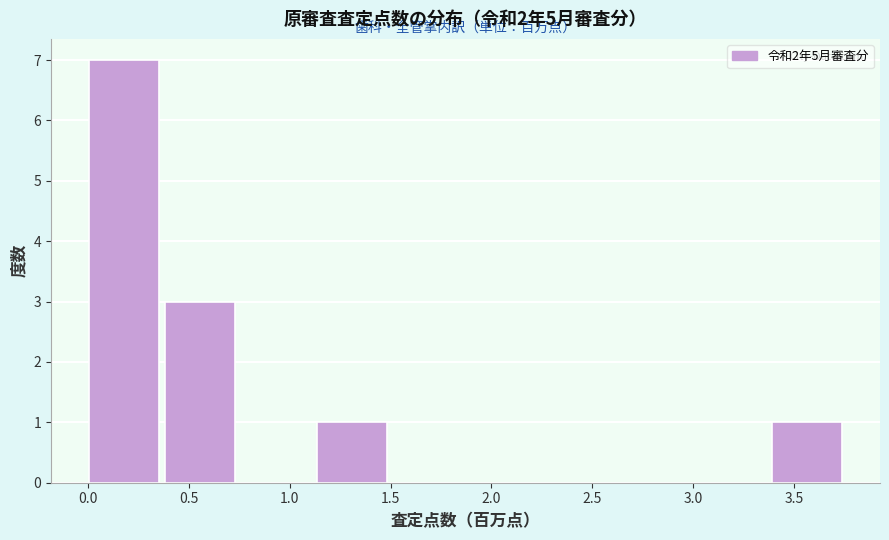

Reading left to right, list every bar in this chart as the range it spans on the x-axis followed by its height. Neither the bar edges nor the heights are printed on the chart, so give them approximately, as read against the axes.

0.00 to 0.40: 7
0.40 to 0.75: 3
0.75 to 1.15: 0
1.15 to 1.50: 1
1.50 to 1.90: 0
1.90 to 2.25: 0
2.25 to 2.65: 0
2.65 to 3.00: 0
3.00 to 3.40: 0
3.40 to 3.75: 1